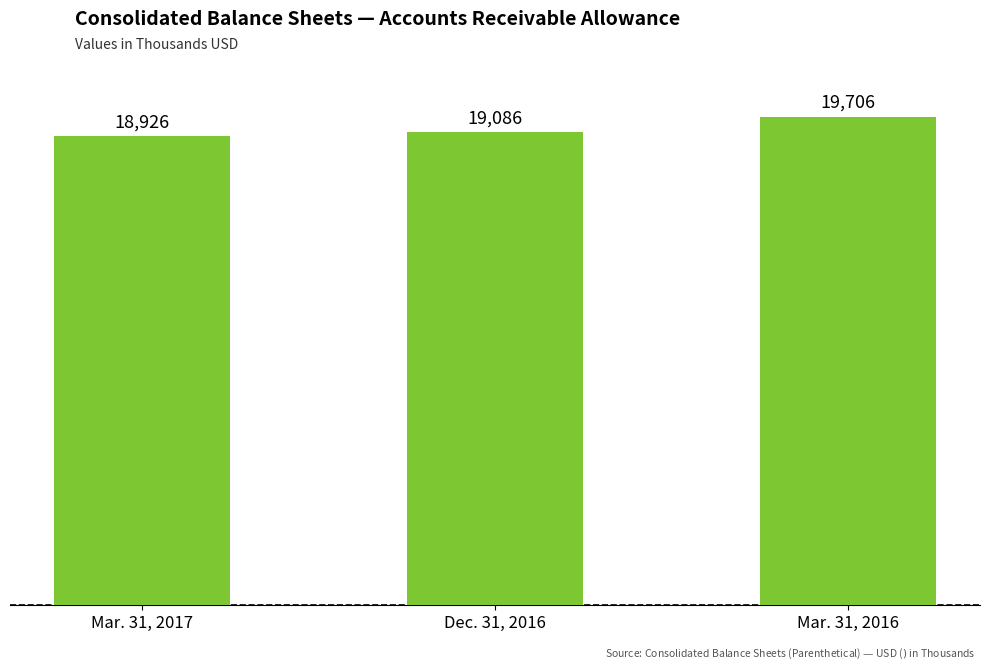

List the labels in order of value, largest first.

Mar. 31, 2016, Dec. 31, 2016, Mar. 31, 2017